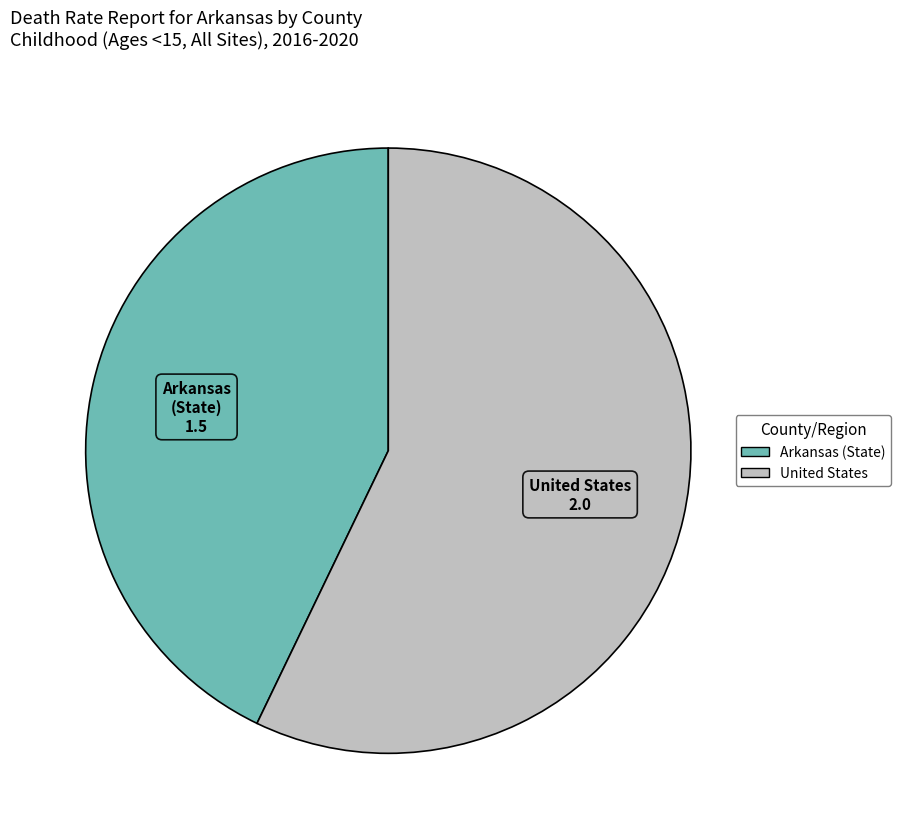

How many slices are in this pie chart?

2